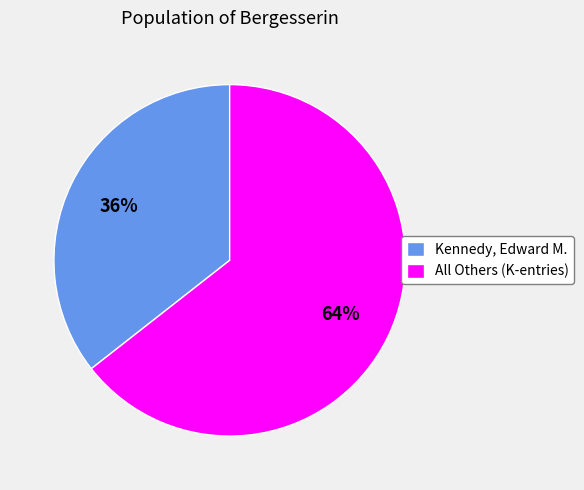

True or false: Kennedy, Edward M. accounts for 36% of the total.

True